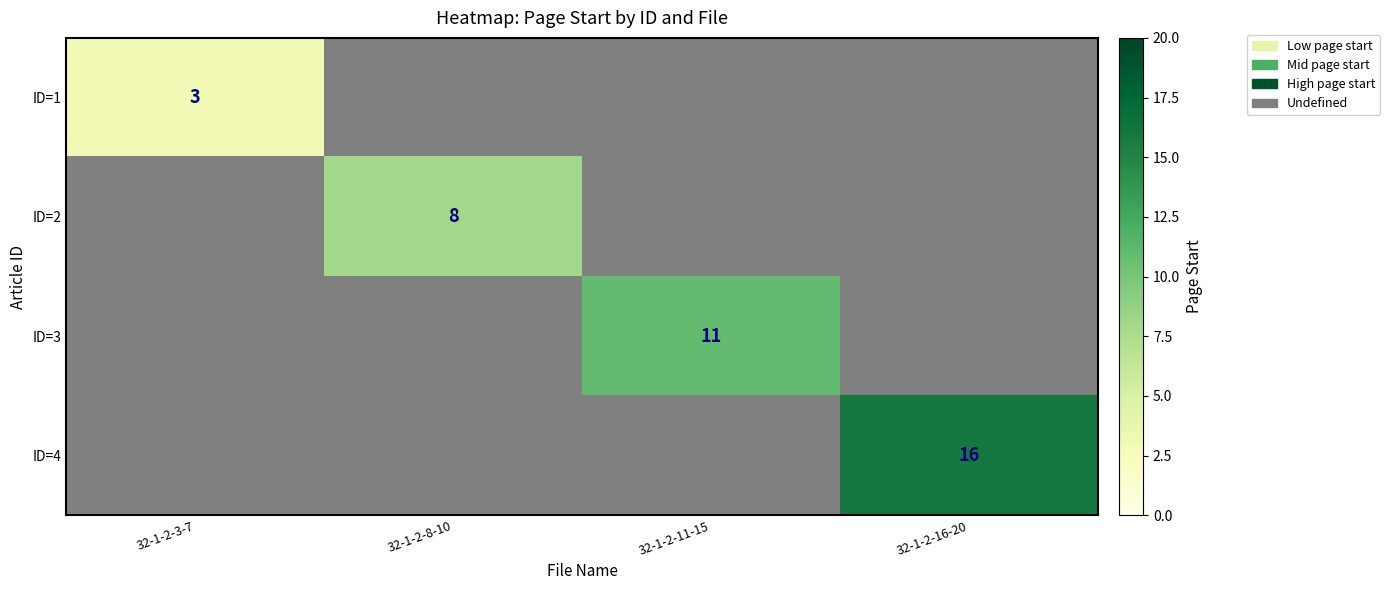

At which category does the chart reach its peak across all series?

32-1-2-16-20